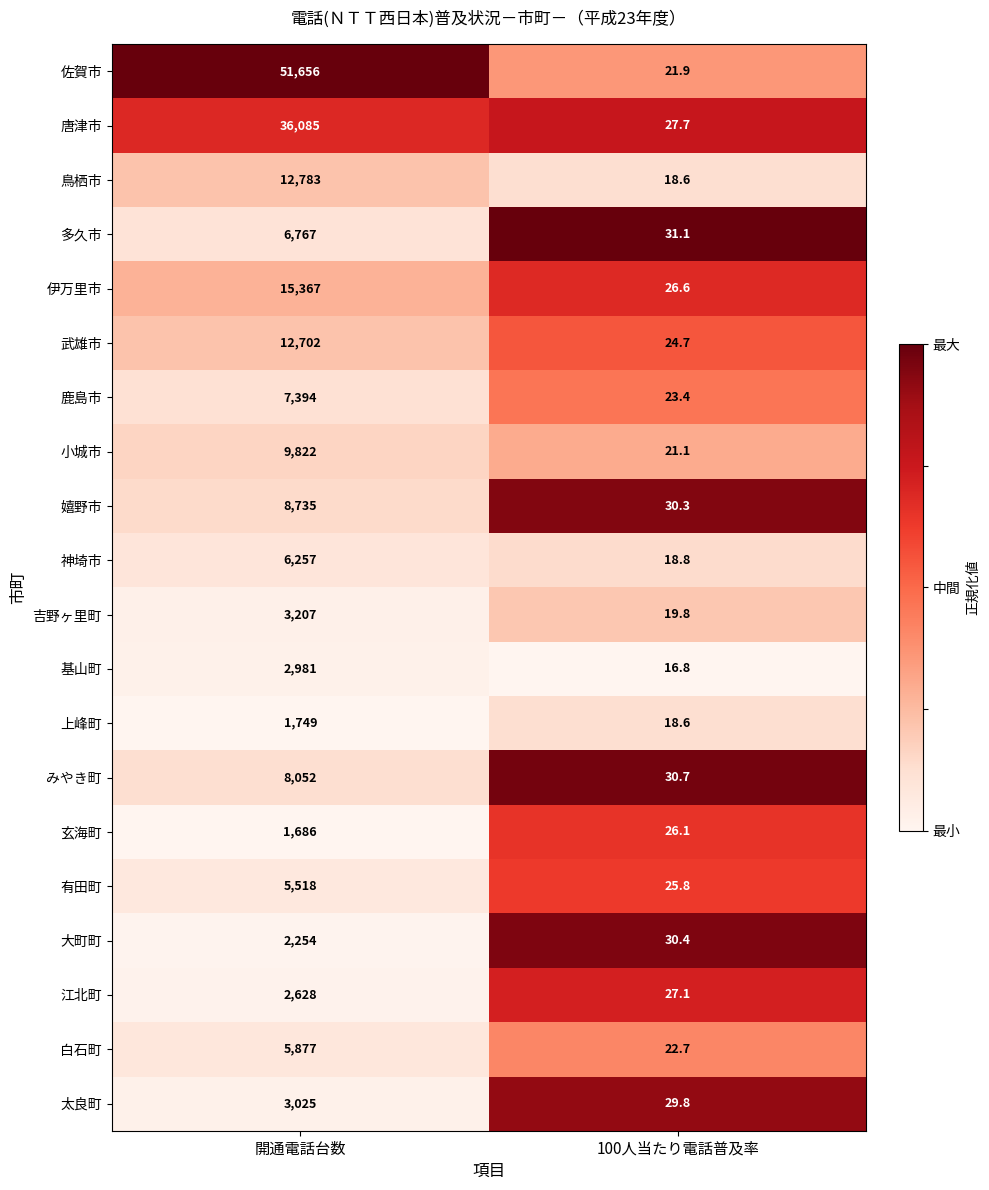

Which series has the largest total across all categories?

佐賀市